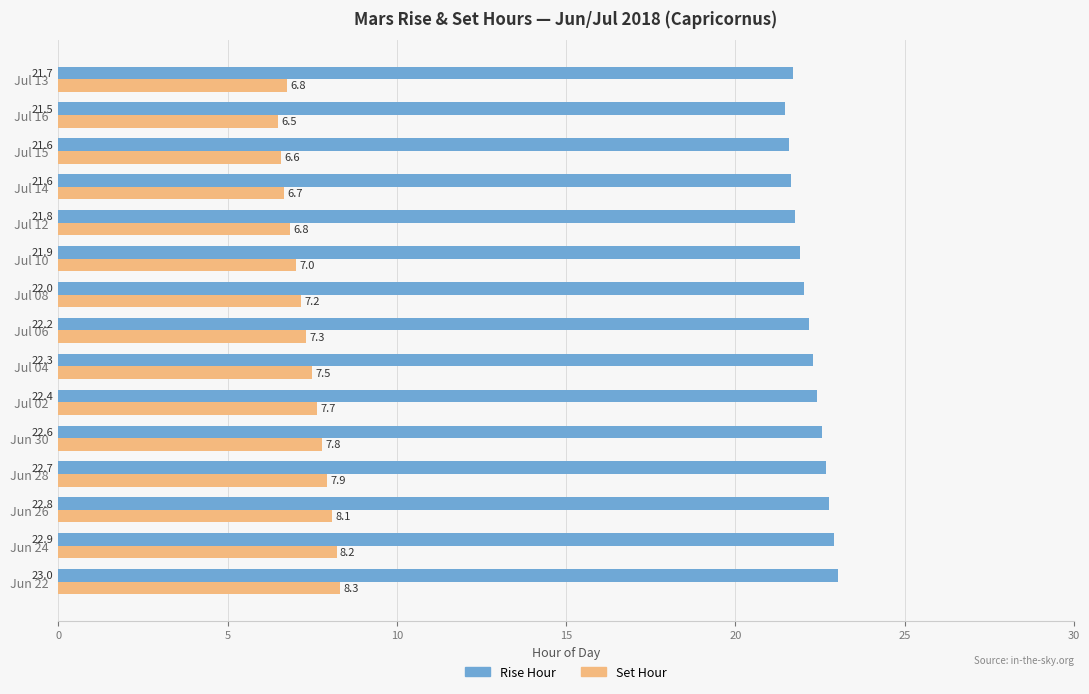

What is the average value of the Rise Hour series?

22.2